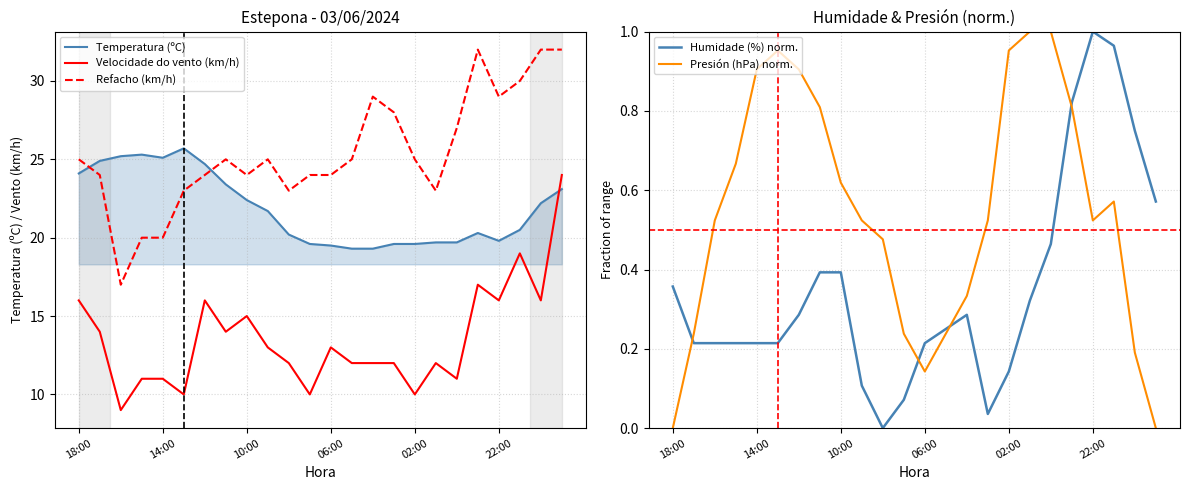

What is the greatest value displayed?

32.0